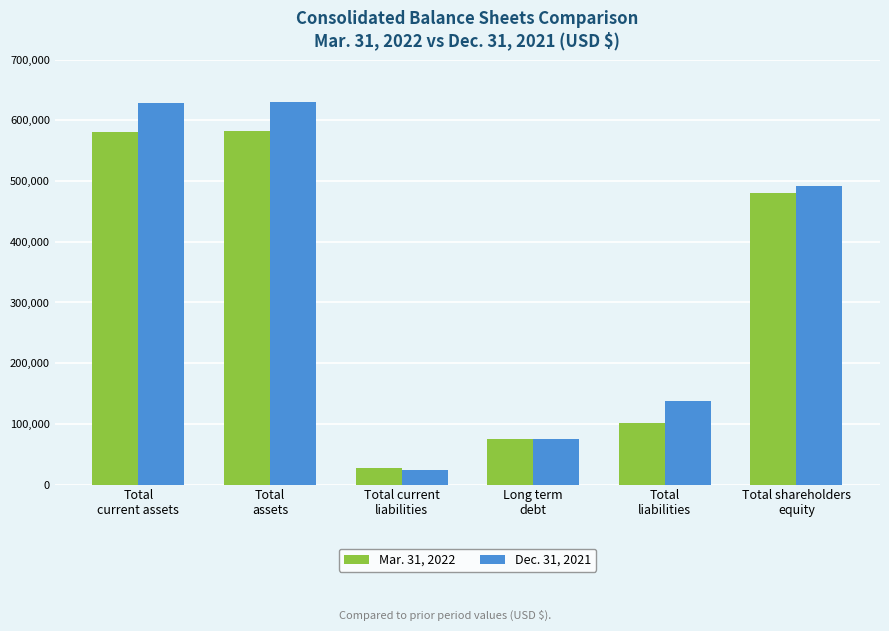

What is the lowest value of the Mar. 31, 2022 series?

27194